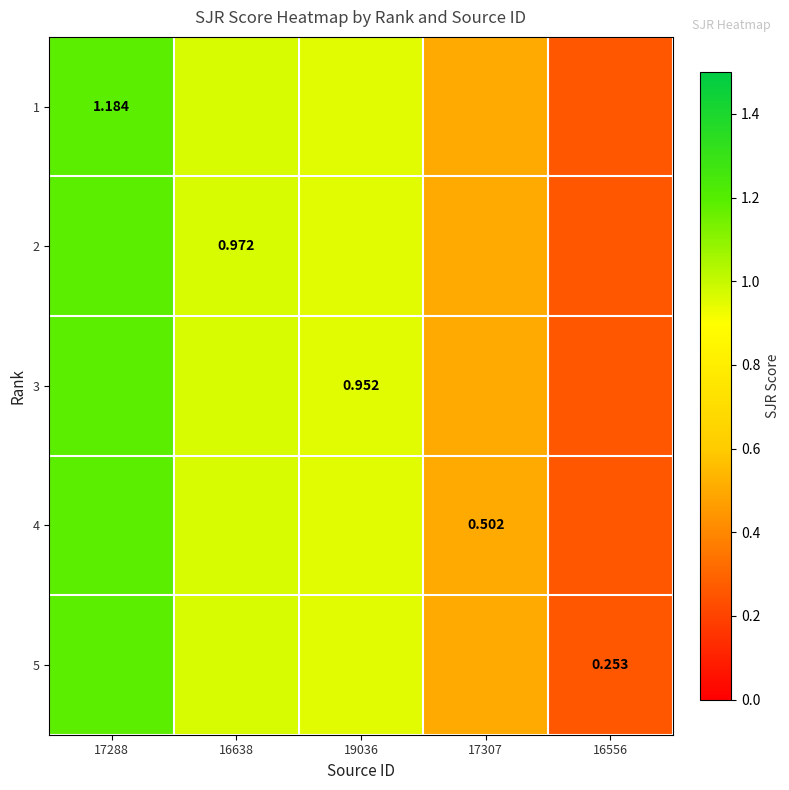

At which category does the chart reach its minimum across all series?

16556